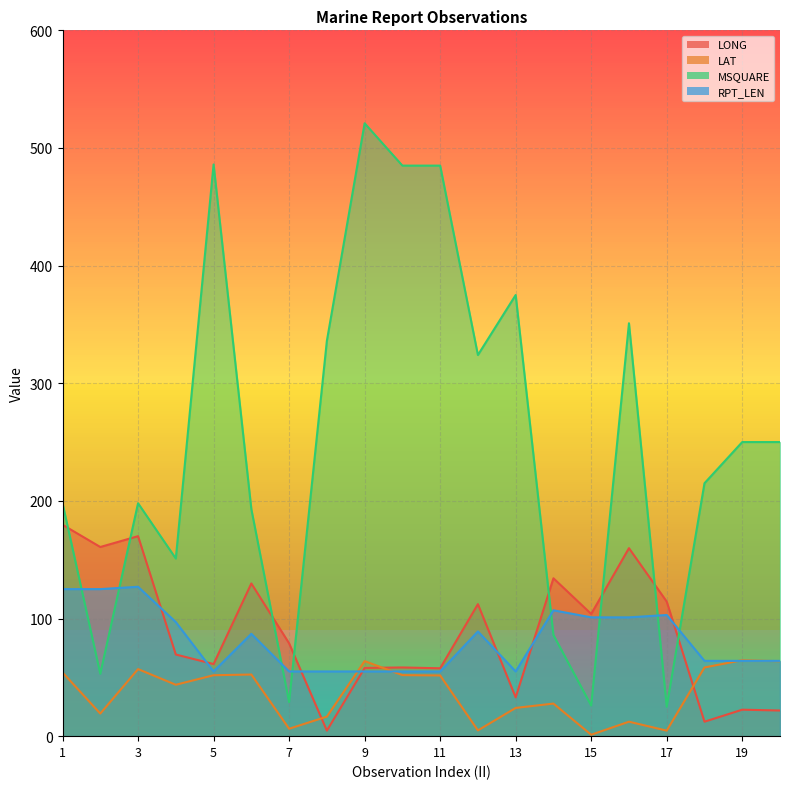

Rank the series by their maximum value, from highest to lowest.

MSQUARE, LONG, RPT_LEN, LAT